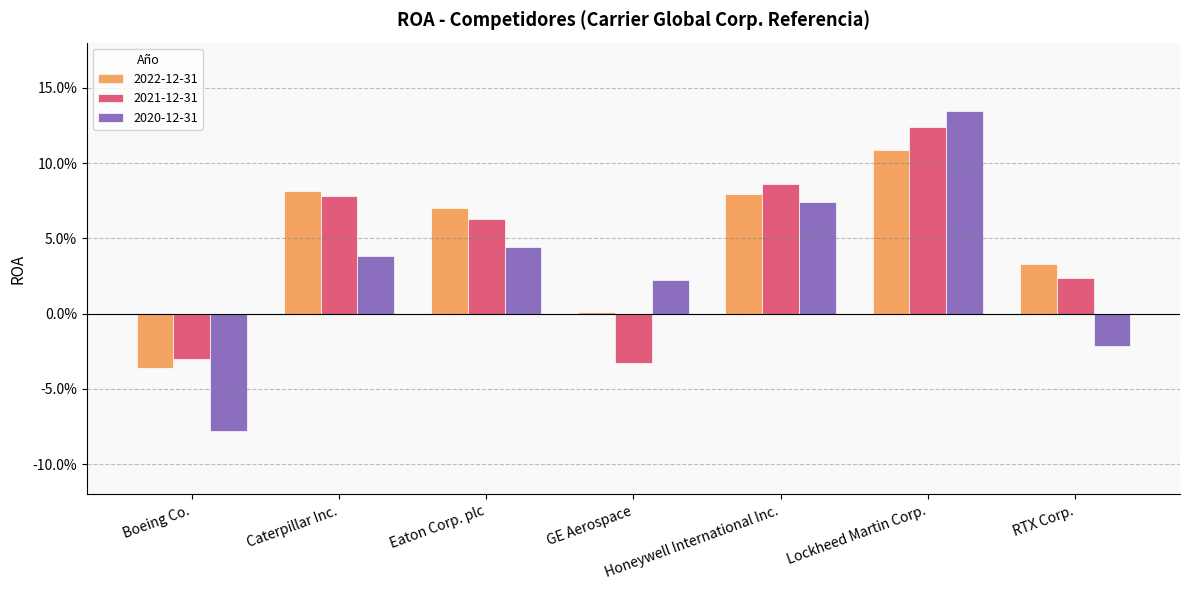

The value of 2022-12-31 at GE Aerospace is 0.0. True or false?

True